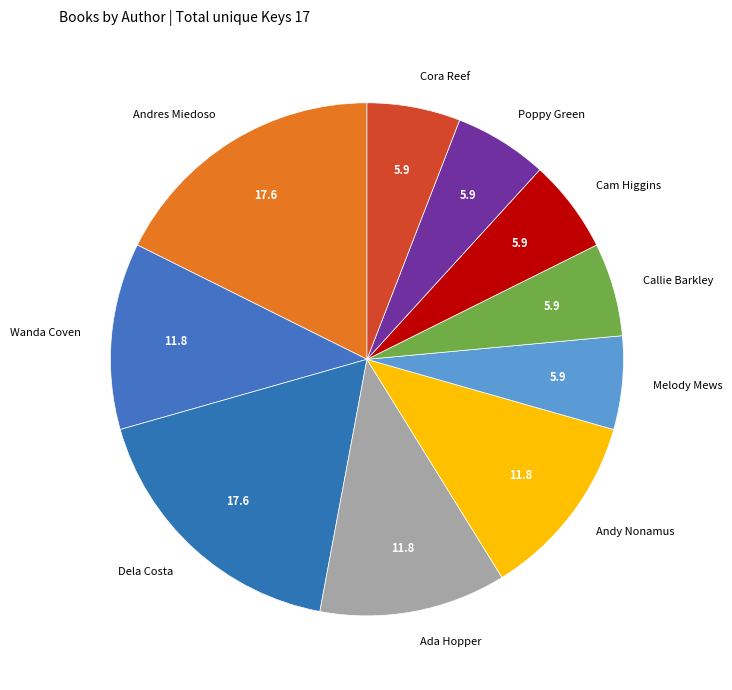

Is it true that Cora Reef is 6% of the pie?

True